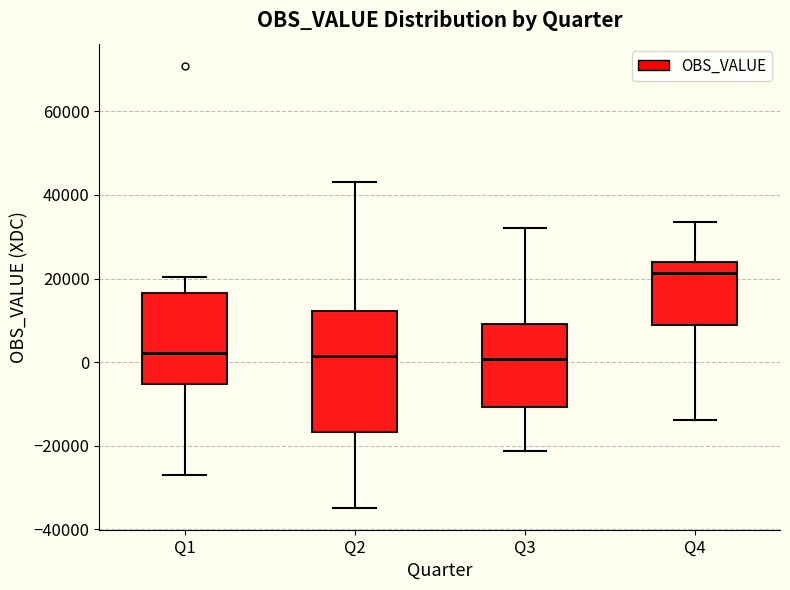

Reading left to right, read every box against the y-axis: the position of its median line, the range the box covers, and the ends of its whiskers. The values are not printed on the chart, so give them approximately, as read against the axis.

Q1: median 2000, box -6000 to 16000, whiskers -26000 to 20000
Q2: median 2000, box -16000 to 12000, whiskers -34000 to 44000
Q3: median 0, box -10000 to 10000, whiskers -22000 to 32000
Q4: median 22000, box 8000 to 24000, whiskers -14000 to 34000